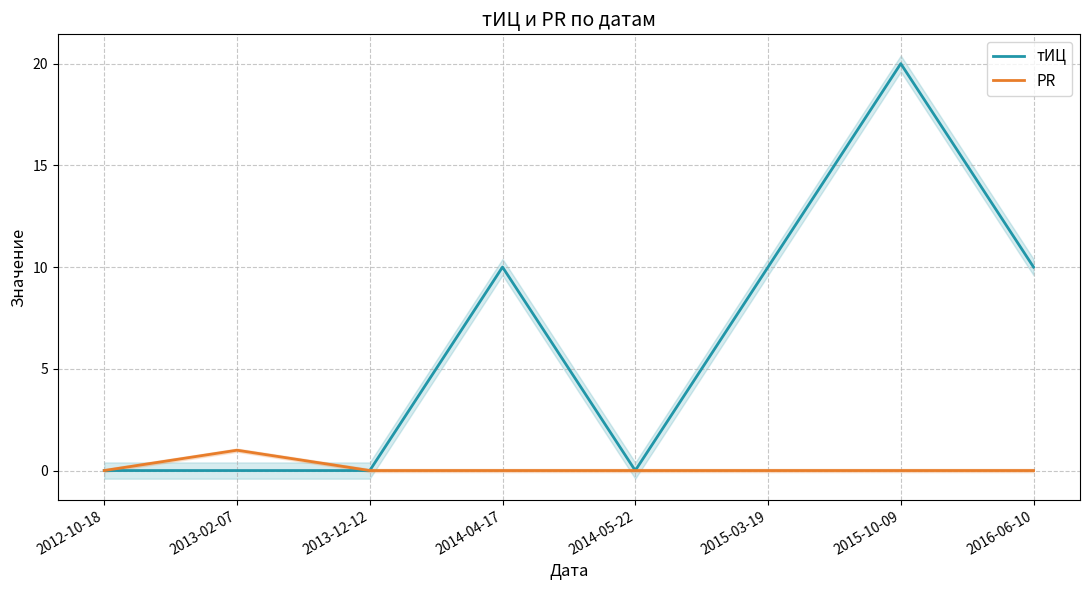

What are all the series names shown in the legend?

тИЦ, PR